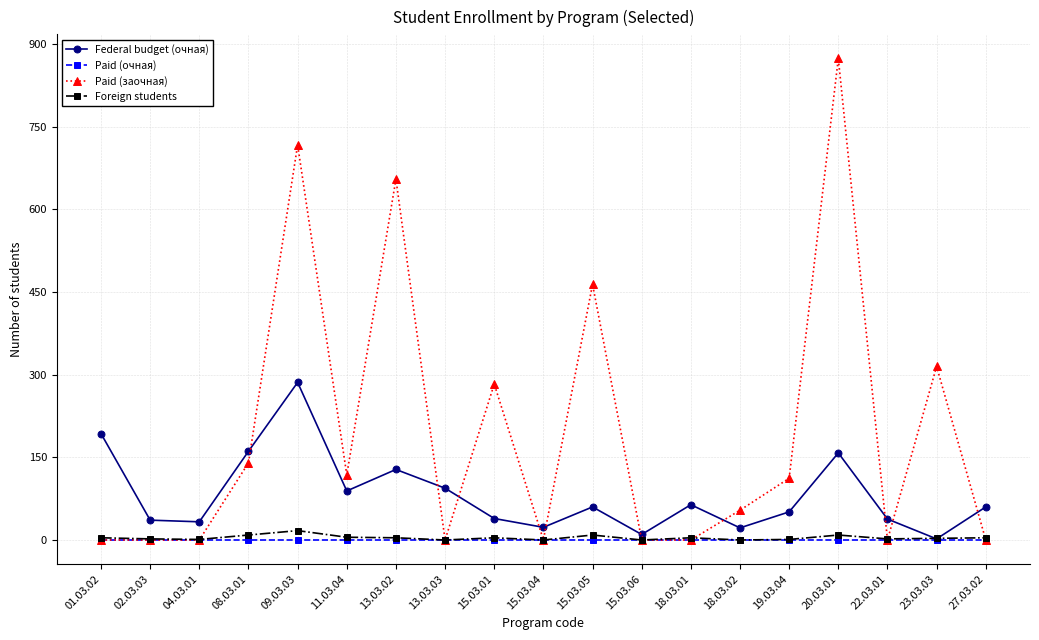

At how many categories does at least one series exceed 792?

1